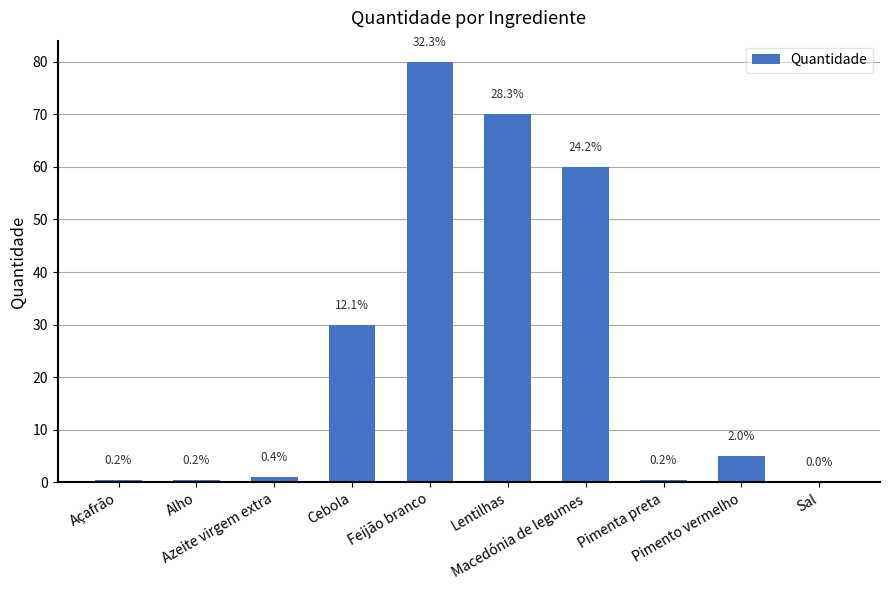

What is the label of the 6th bar from the right?

Feijão branco